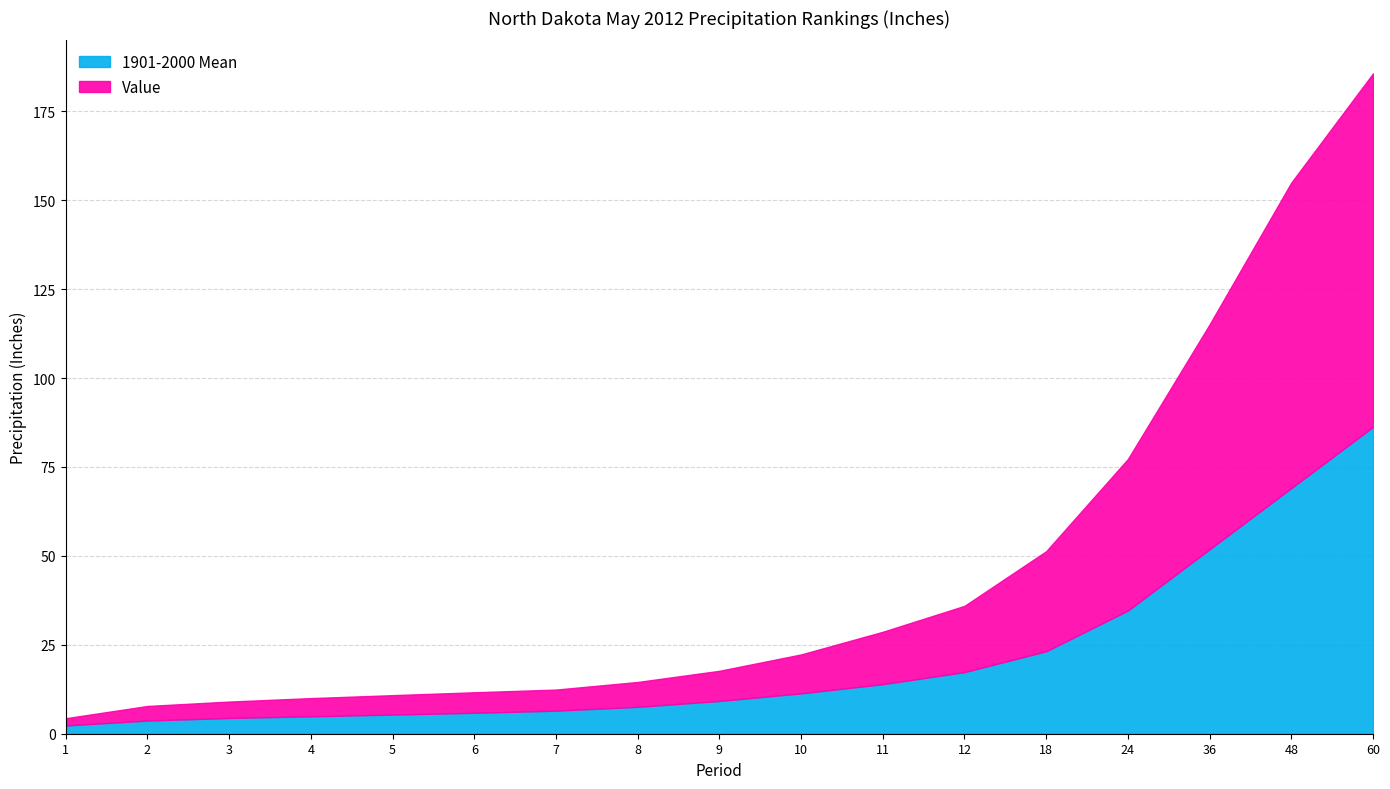

What are all the series names shown in the legend?

1901-2000 Mean, Value